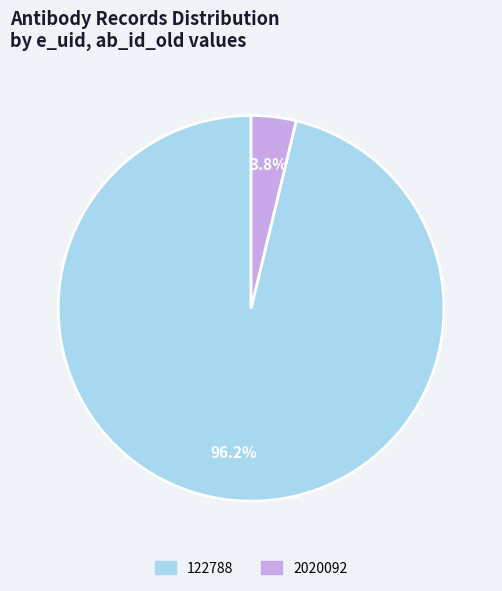

Does any single category account for the majority?

Yes